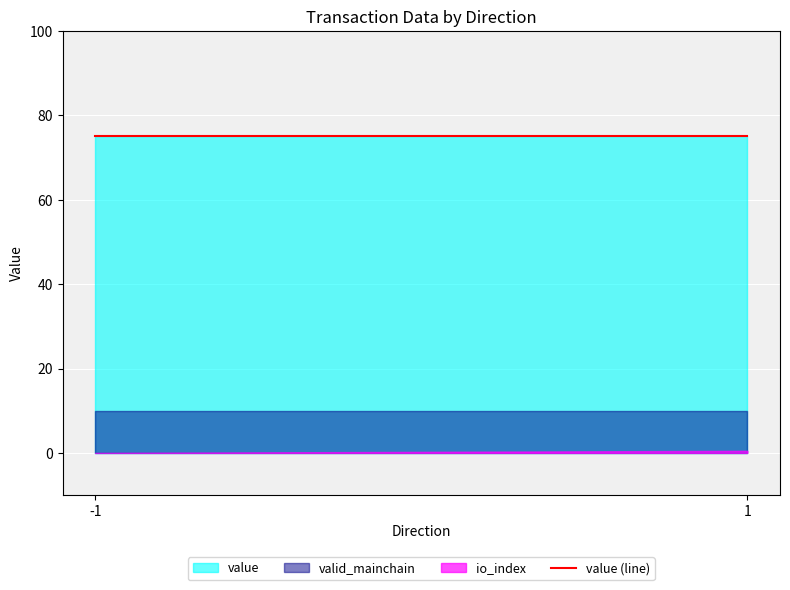

At how many categories does at least one series exceed 62?

2